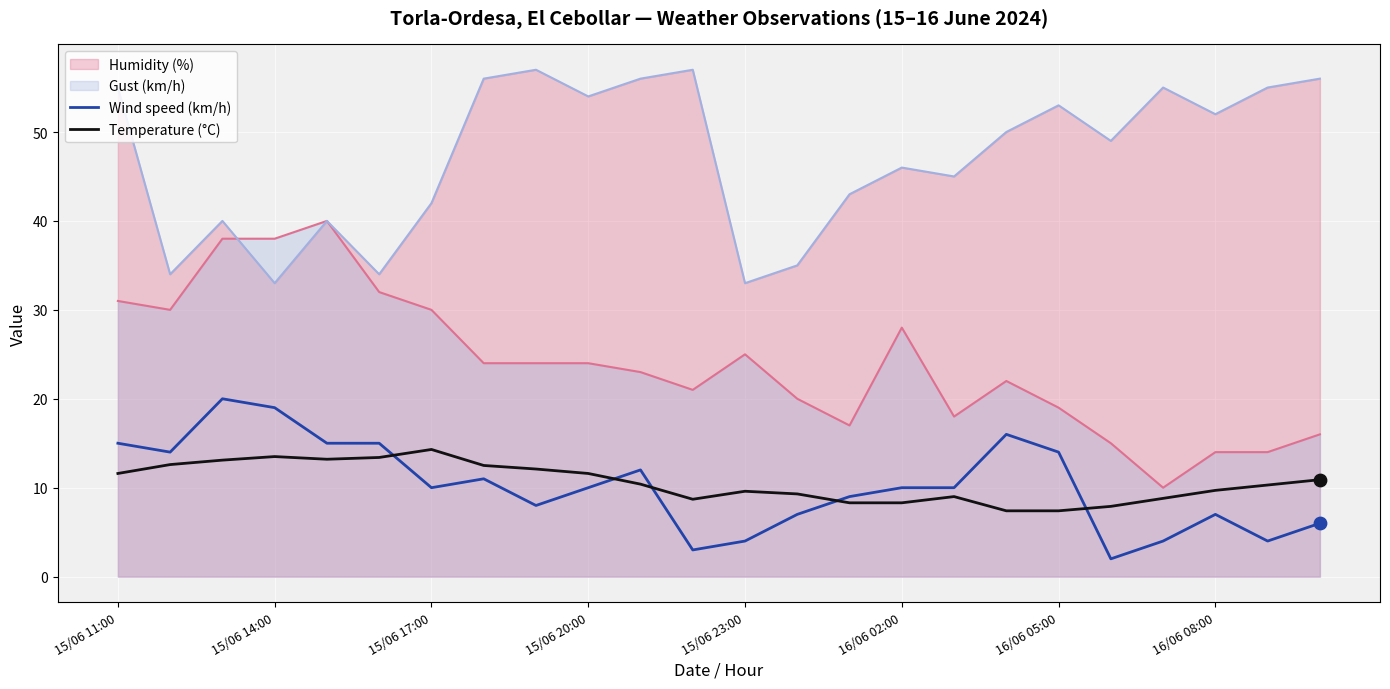

Which series has the largest total across all categories?

Humidity (%)